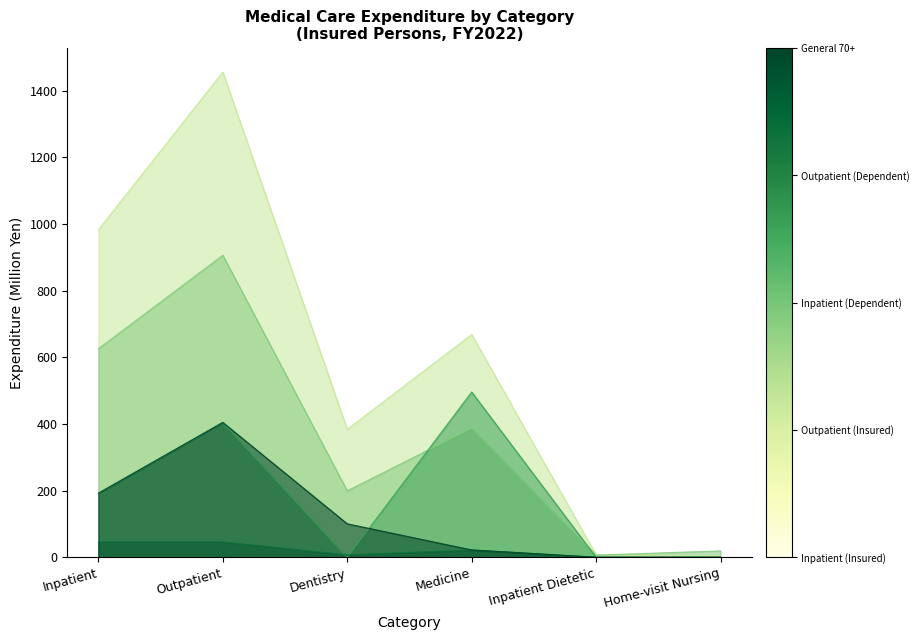

True or false: General 70+ has more than 1 points higher than both neighbors.

False